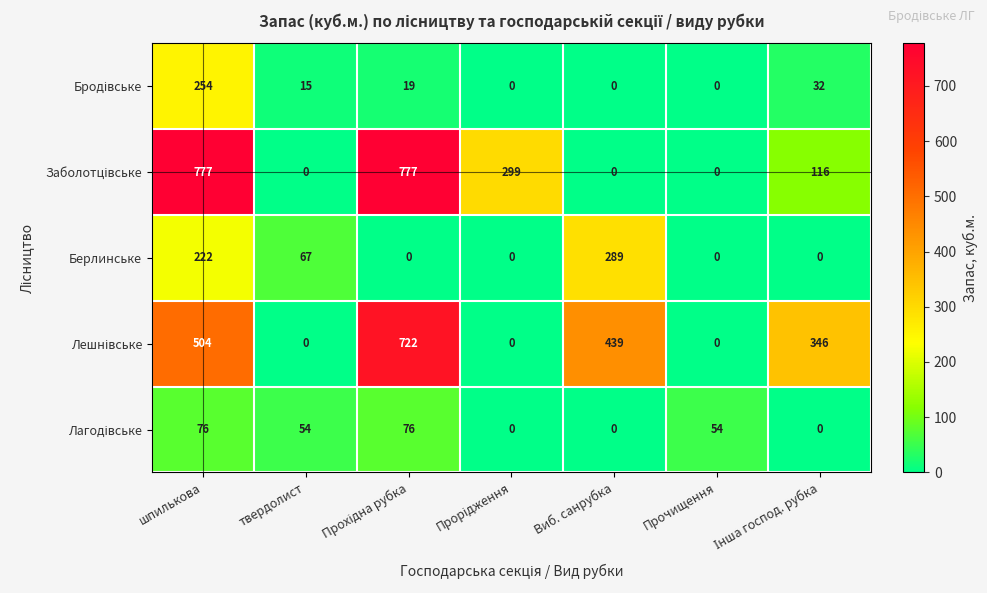

What is the total value across all series at твердолист?

136